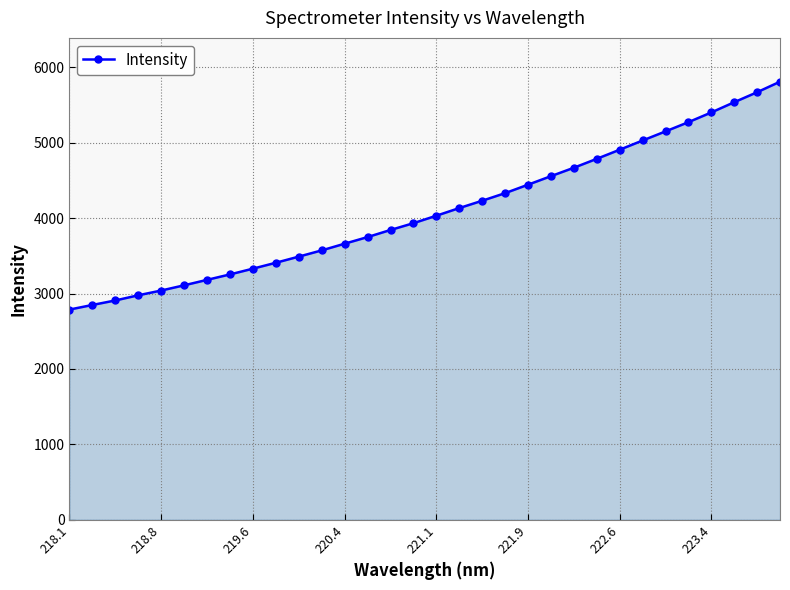

What is the difference between the second highest and minimum values?

2883.7